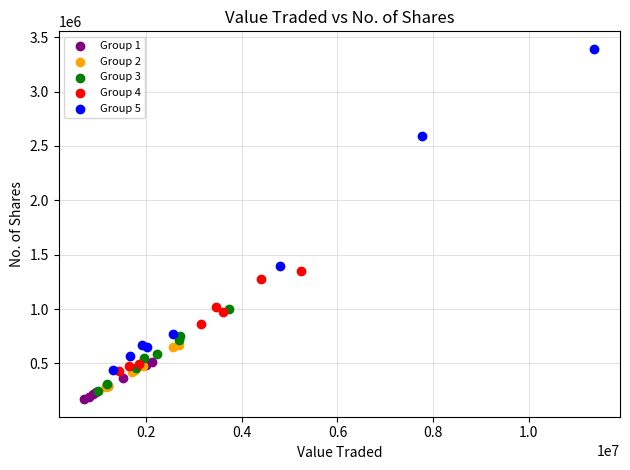

Which series reaches the maximum Y coordinate?

Group 5